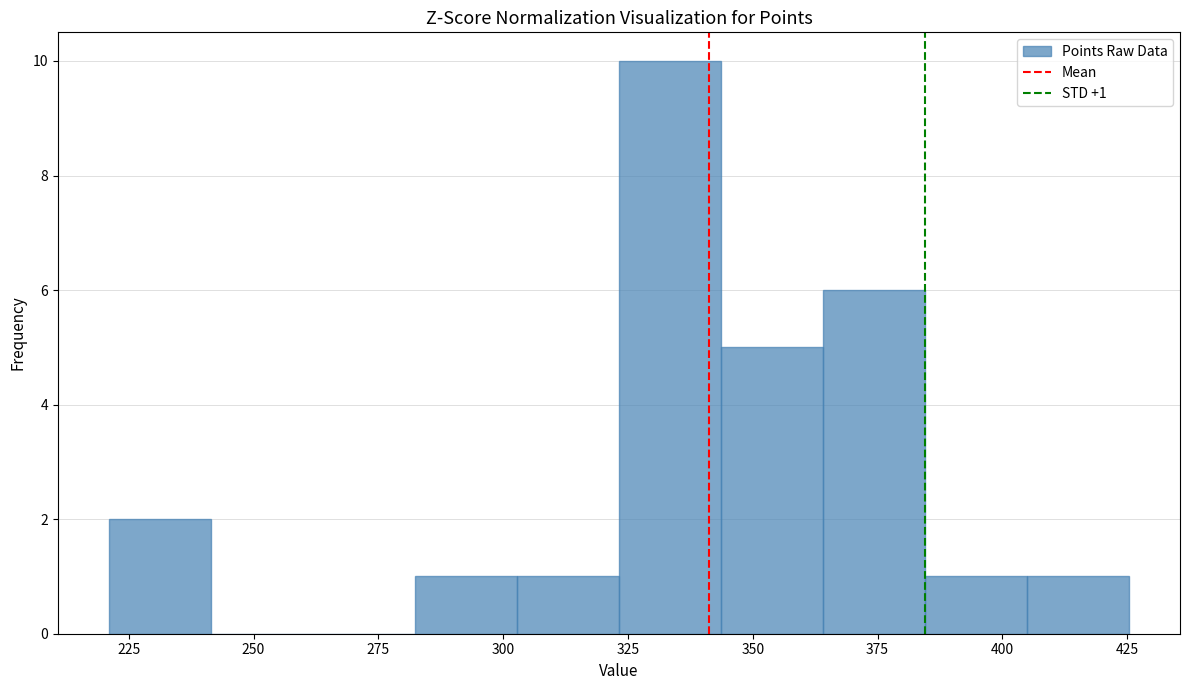

Over which range of the x-axis is the bar tallest?

325 to 345